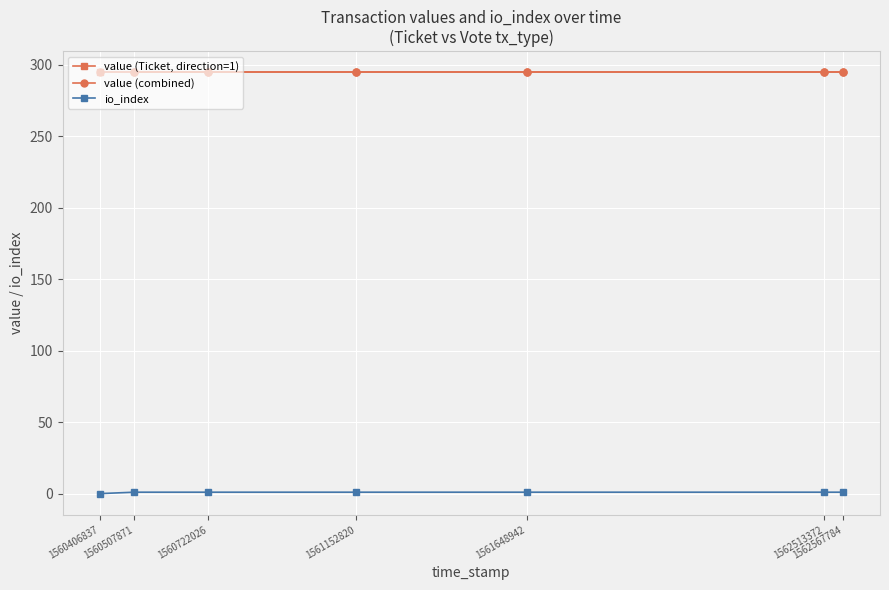

Reading left to right, list all the values displayed in this chart.

value (combined): 294.7	294.7	294.7	294.7	294.7	294.7	294.7
io_index: 0.0	1.0	1.0	1.0	1.0	1.0	1.0